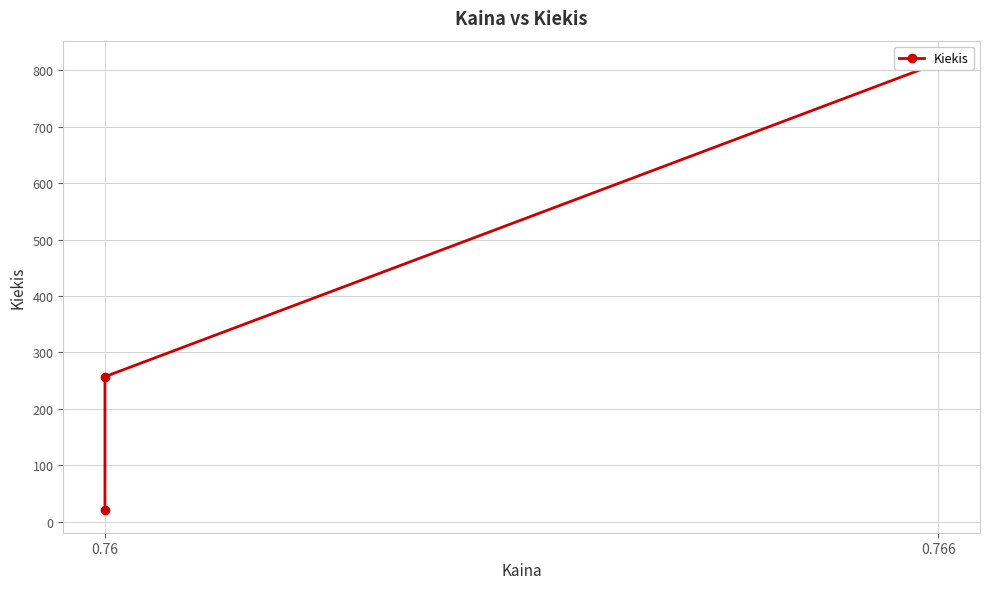

Does the chart display data point markers on the line(s)?

Yes